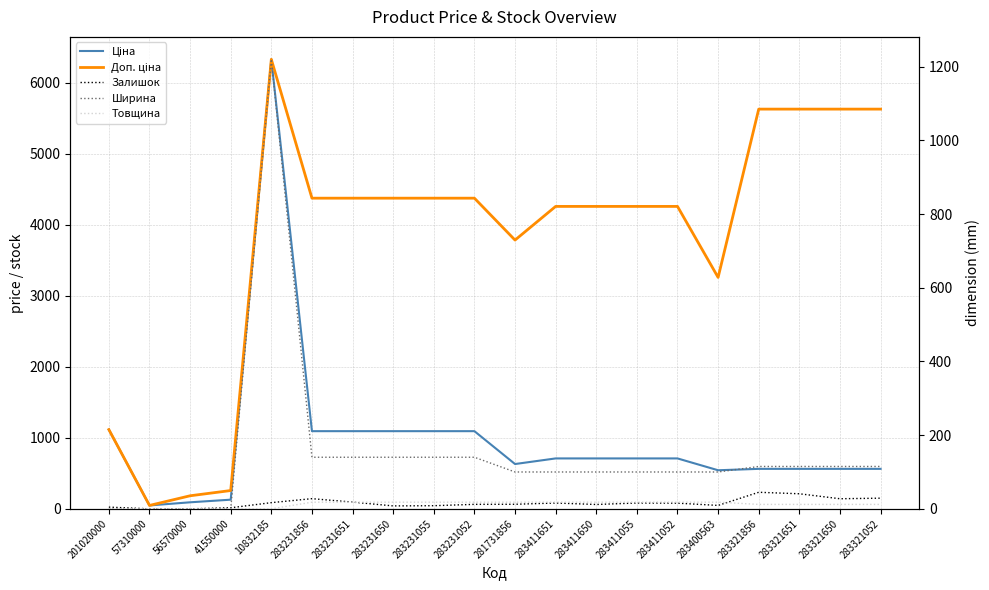

How many data points does each series have?

20